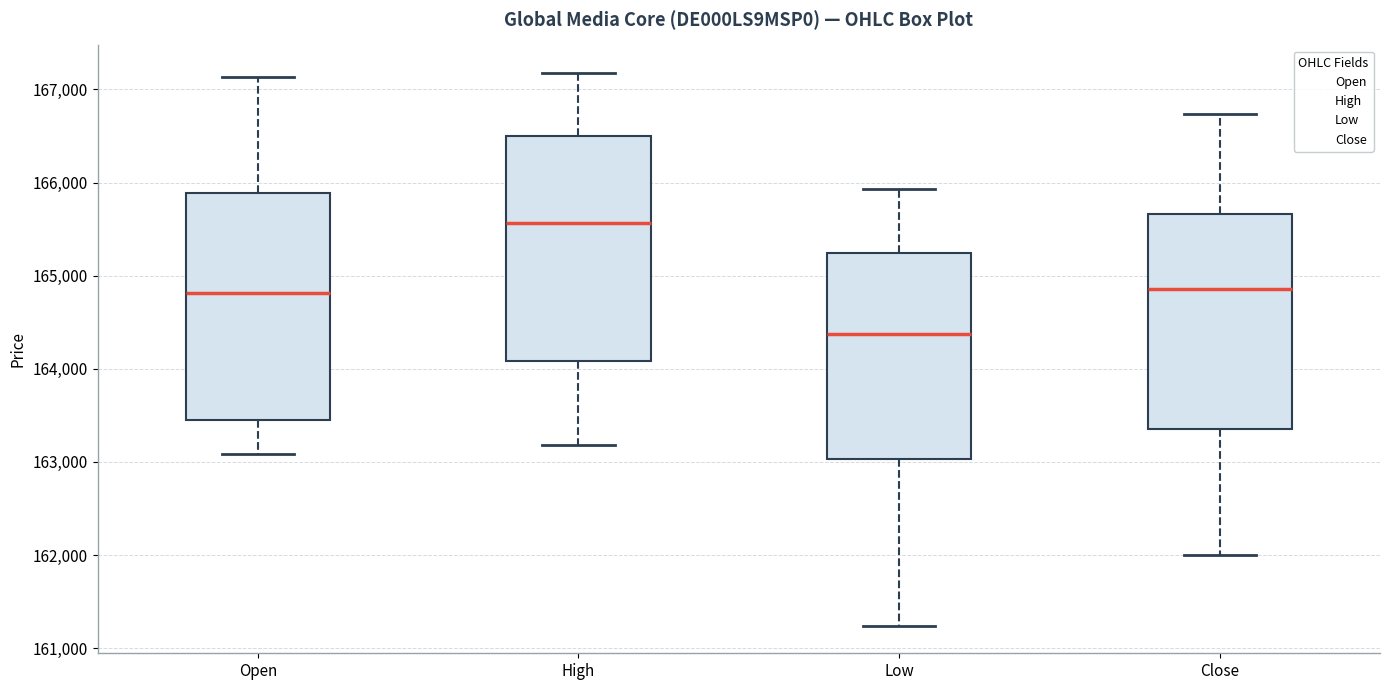

Reading left to right, transcribe this box plot: for each box, give where its median line is, the range the box spans, and where its two whiskers end, as read against the y-axis. The values are not printed on the chart, so give them approximately, as read against the axis.

Open: median 164800, box 163400 to 165900, whiskers 163100 to 167100
High: median 165600, box 164100 to 166500, whiskers 163200 to 167200
Low: median 164400, box 163000 to 165200, whiskers 161200 to 165900
Close: median 164900, box 163400 to 165700, whiskers 162000 to 166700